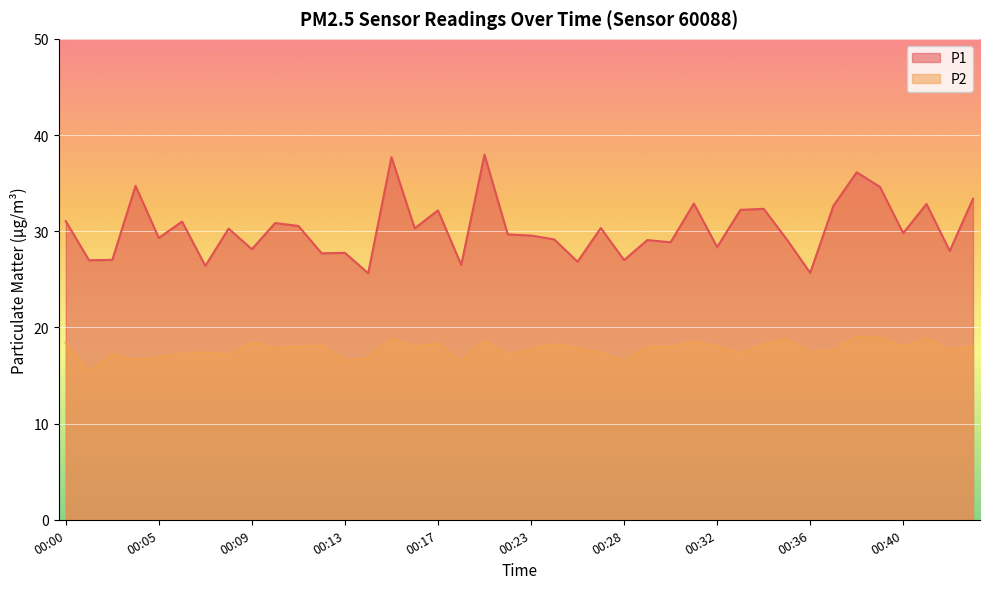

At which label does P2 reach its minimum?

00:02